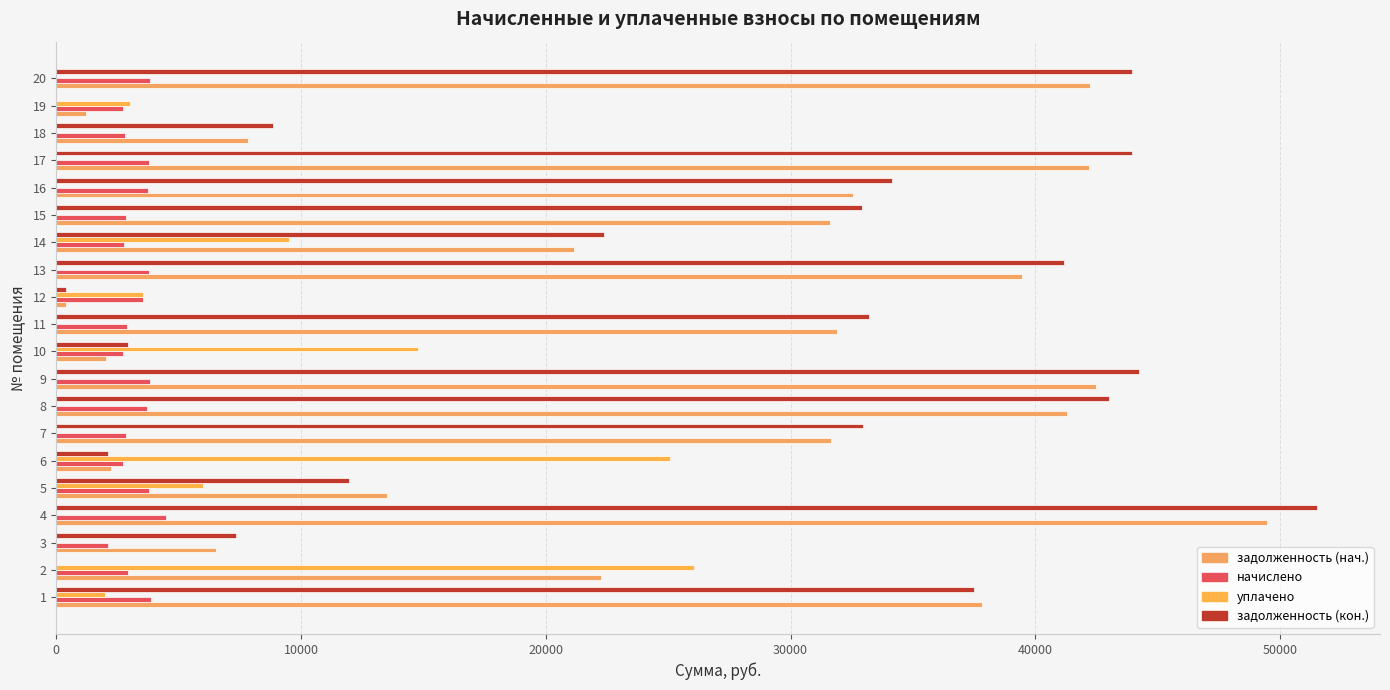

Which category has the highest value in the задолженность (нач.) series?

4